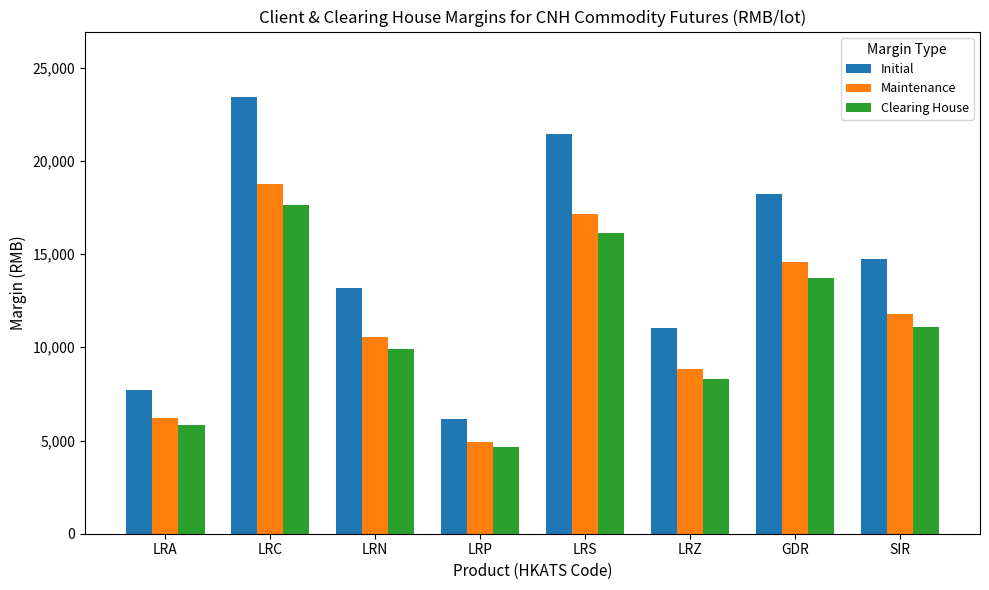

Does the chart contain any negative values?

No